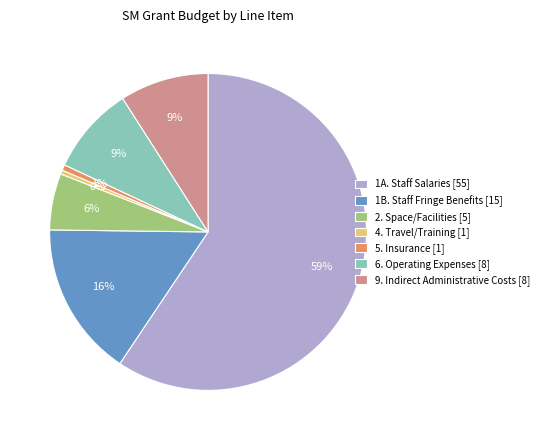

The 9. Indirect Administrative Costs [8] slice represents 9% of the pie. True or false?

True